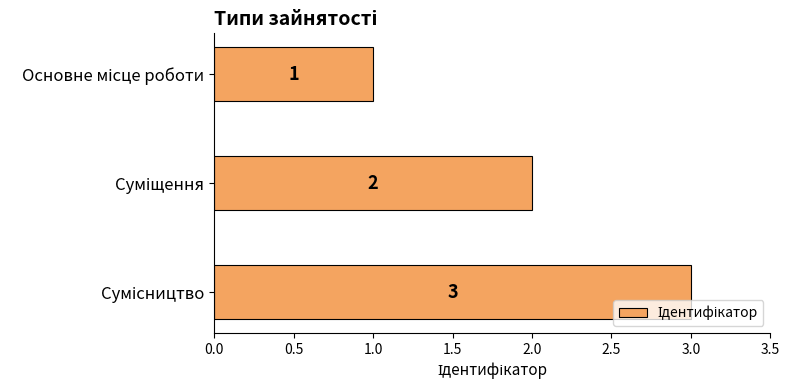

Are the bars horizontal?

Yes